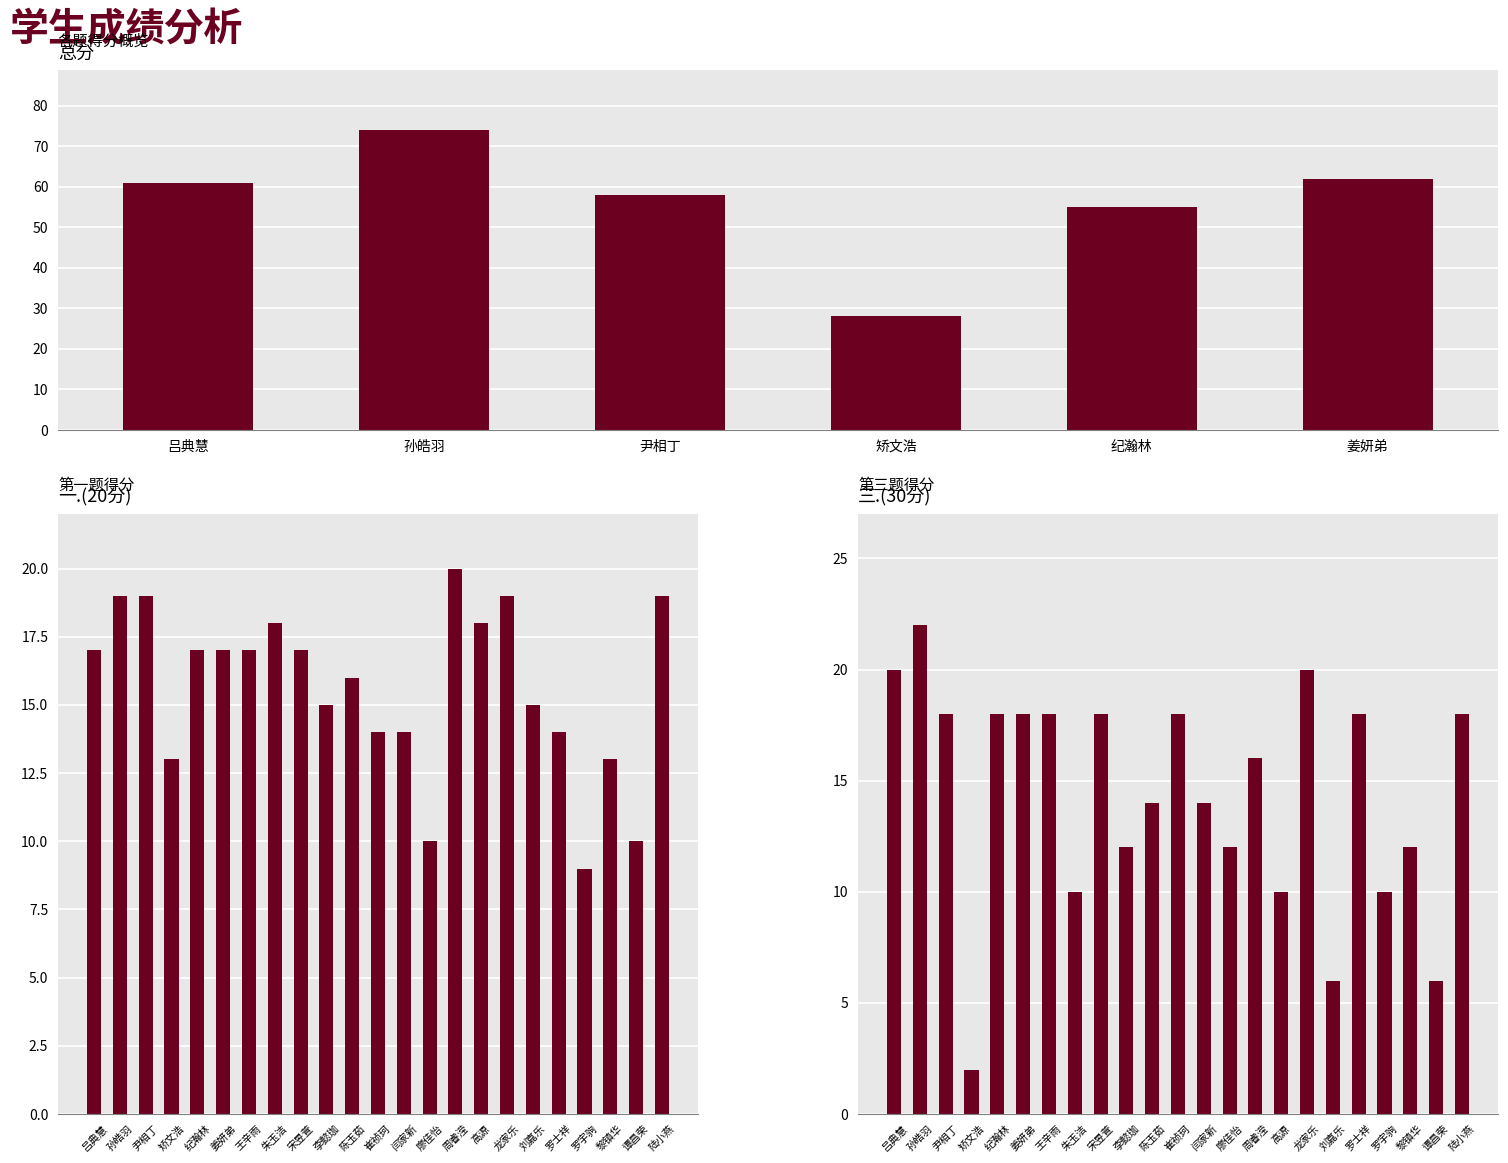

At which label does 一.(20分) first exceed 16?

吕典慧